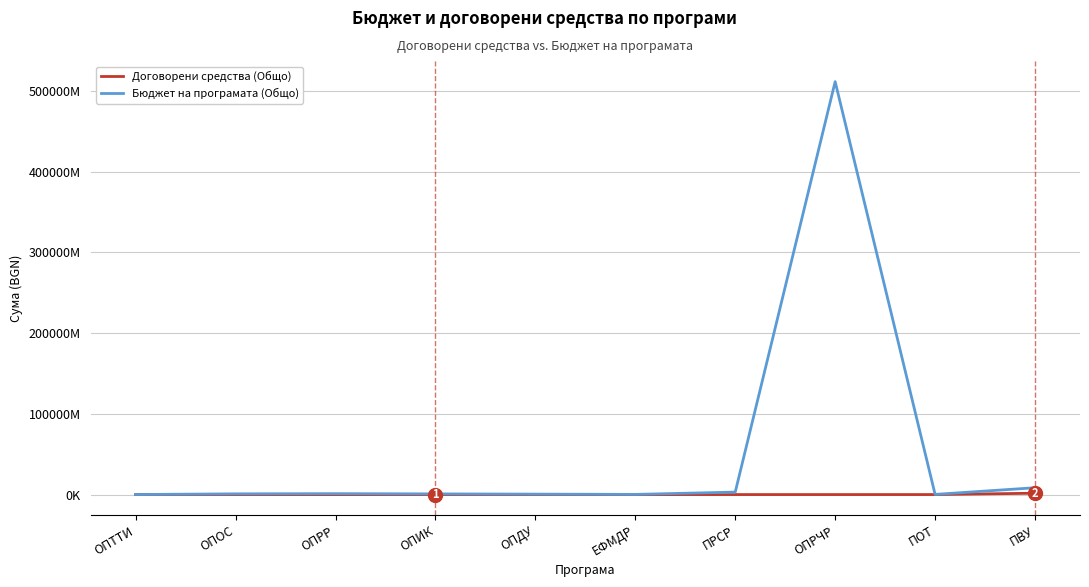

Does the chart display data point markers on the line(s)?

No